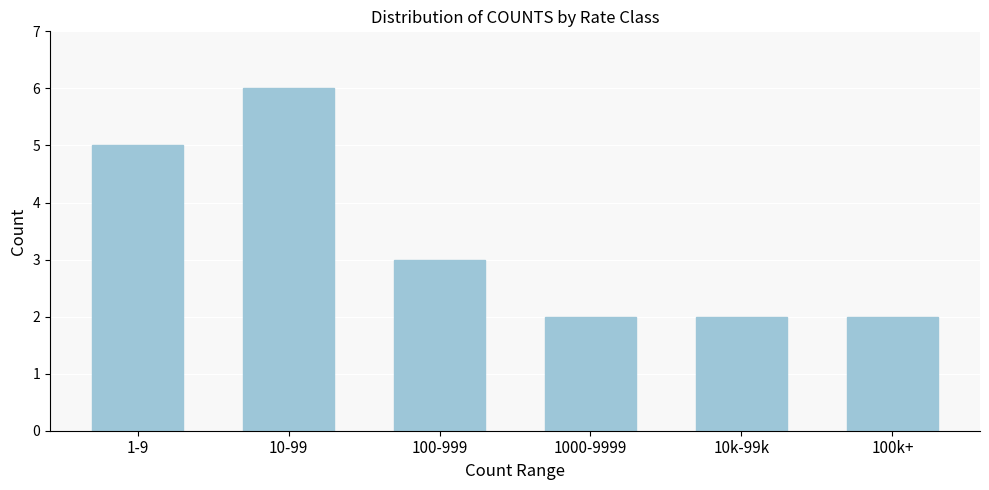

Reading left to right, extract all data points from this chart.

1-9=5	10-99=6	100-999=3	1000-9999=2	10k-99k=2	100k+=2